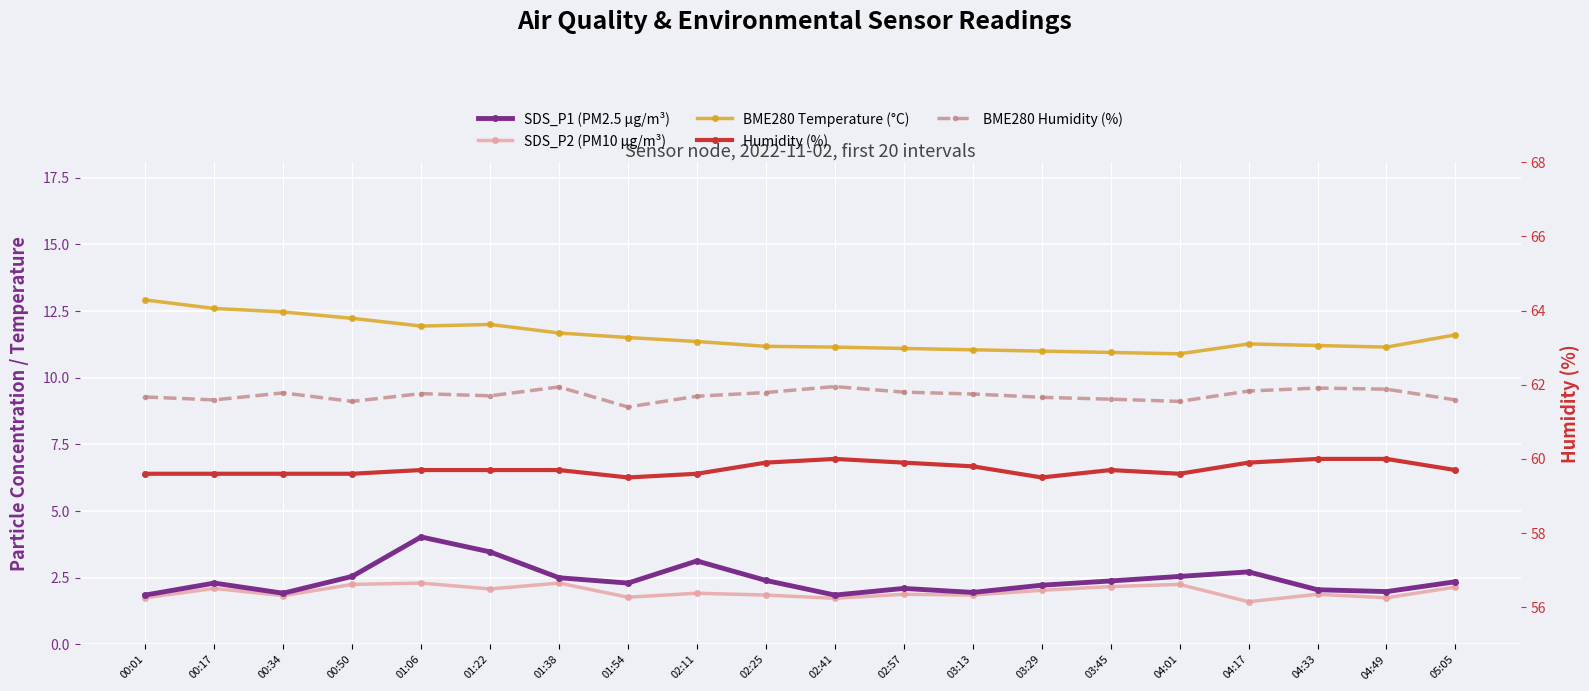

What is the difference between the second highest and minimum values in the BME280 Humidity (%) series?

0.5